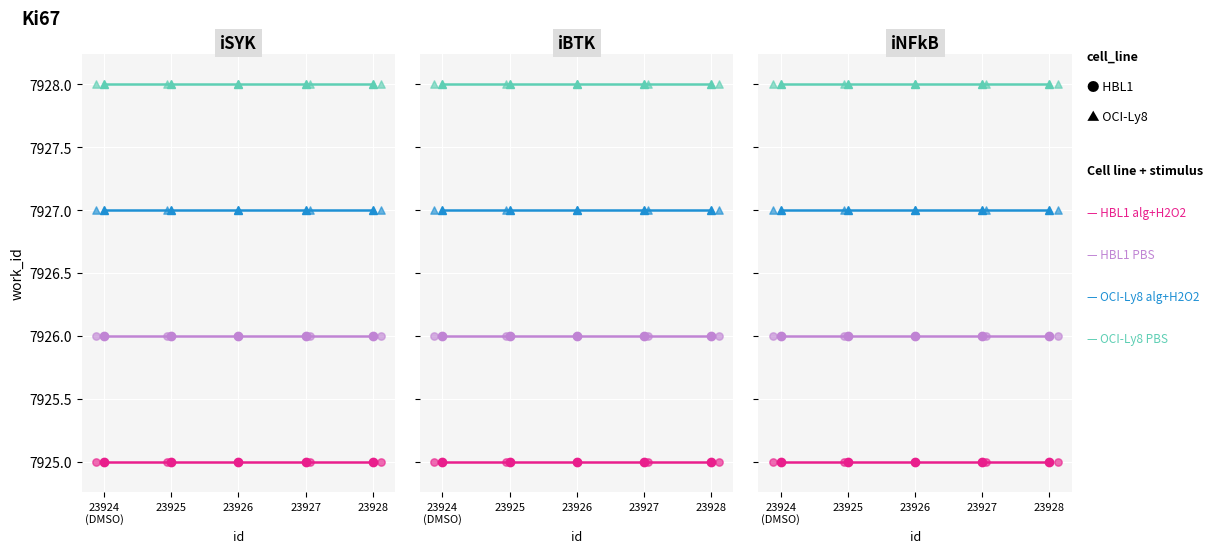

What is the total value across all series at 23926?

31706